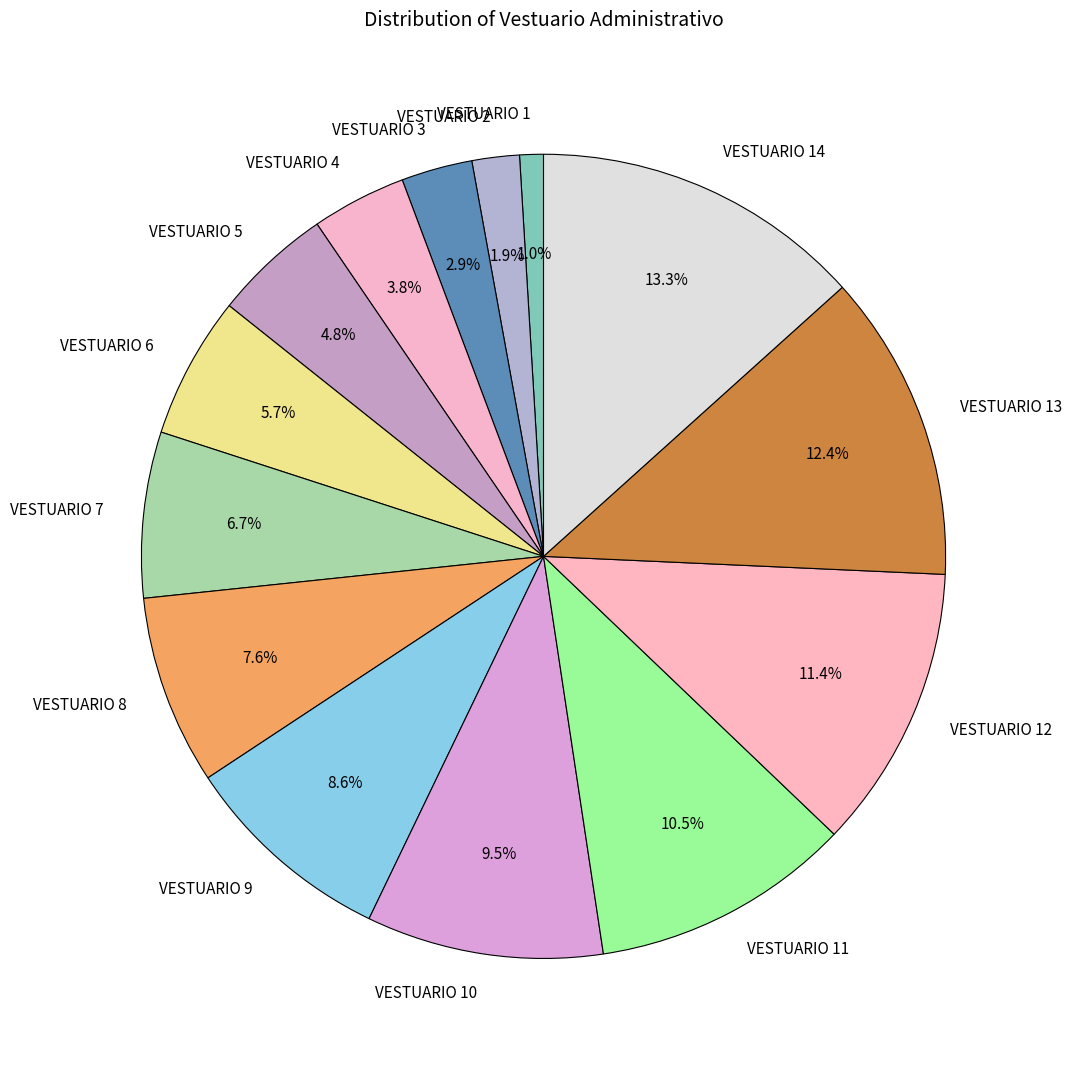

What is the largest slice in the pie chart?

VESTUARIO 14